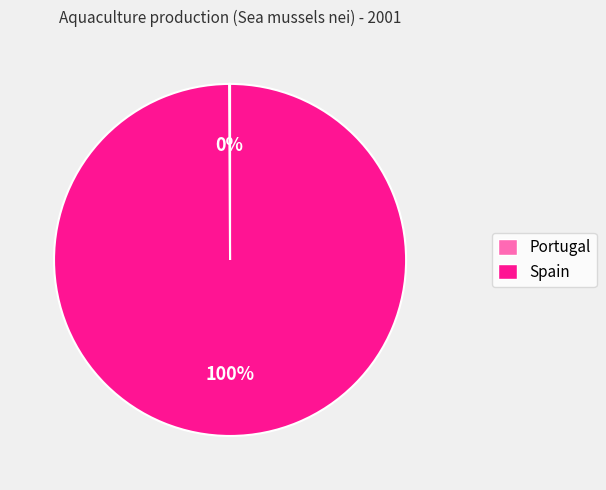

Is it true that Spain is 100% of the pie?

True